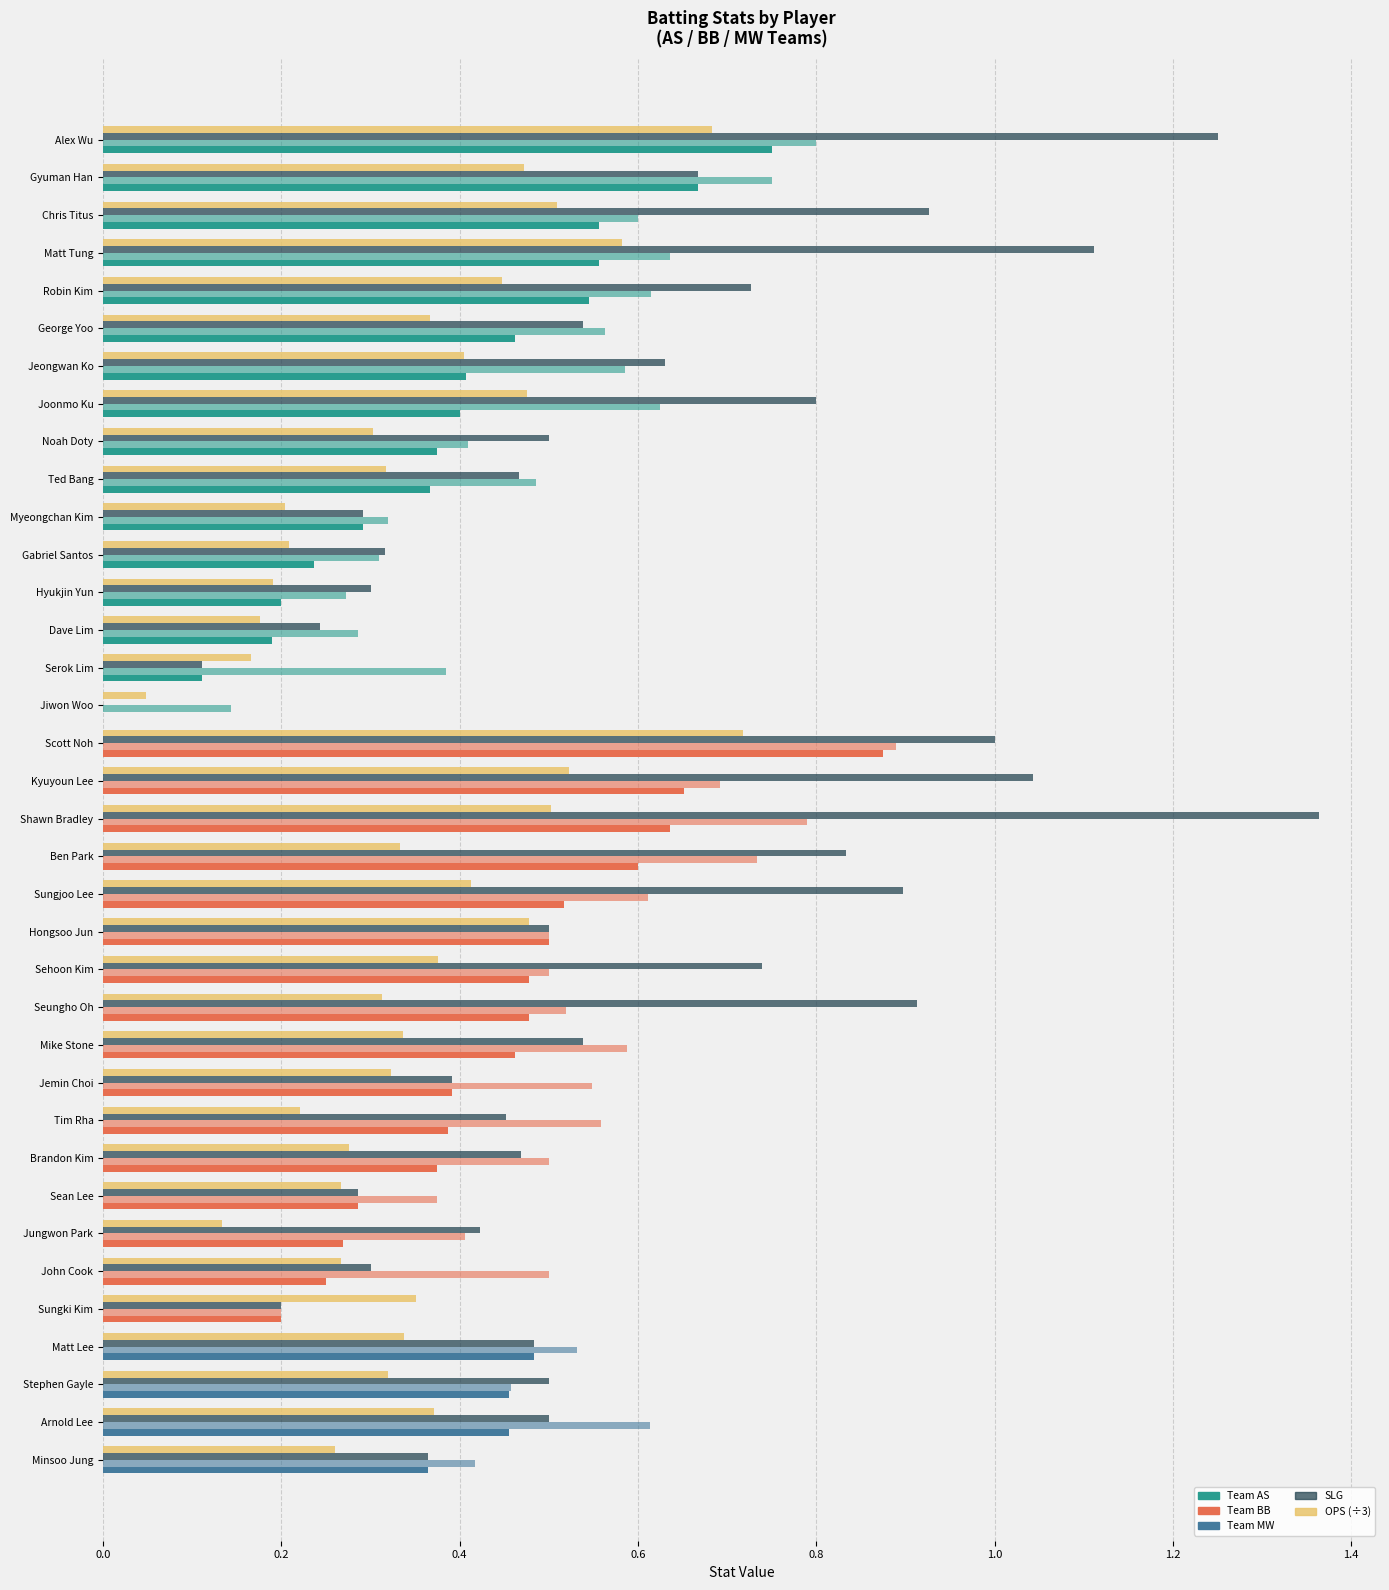

Count the number of data series in this chart.

4